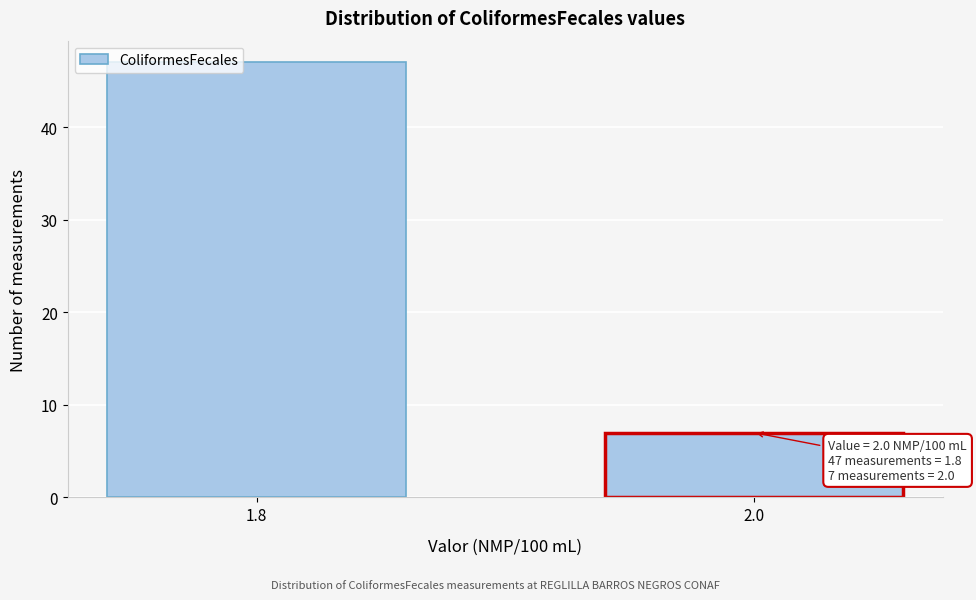

Reading left to right, extract all data points from this chart.

1.8=47	2.0=7